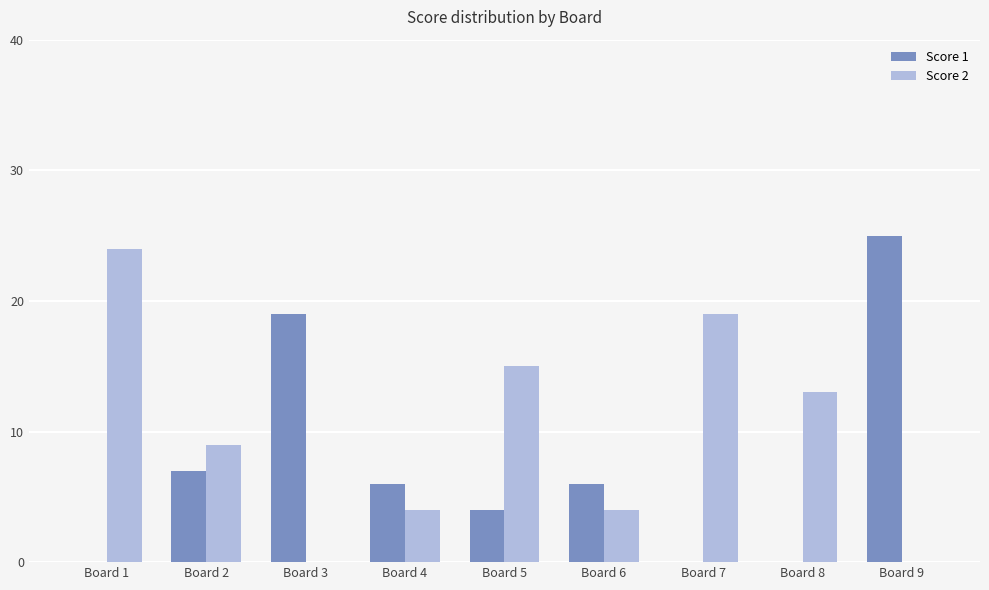

What is the total value across all series at Board 8?

13